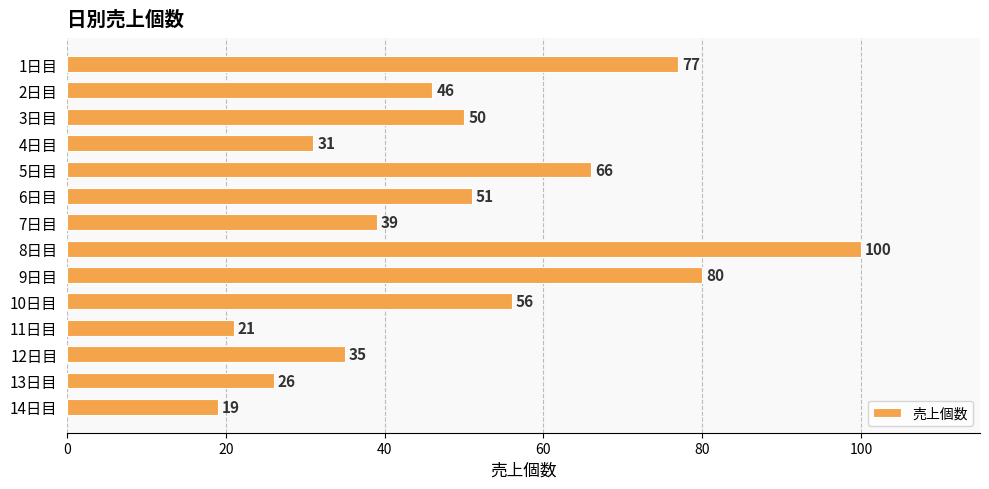

Does the chart contain any negative values?

No